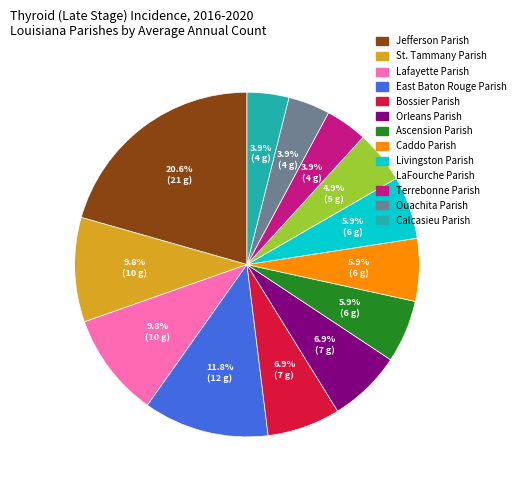

To the nearest percent, what portion does St. Tammany Parish represent?

10%